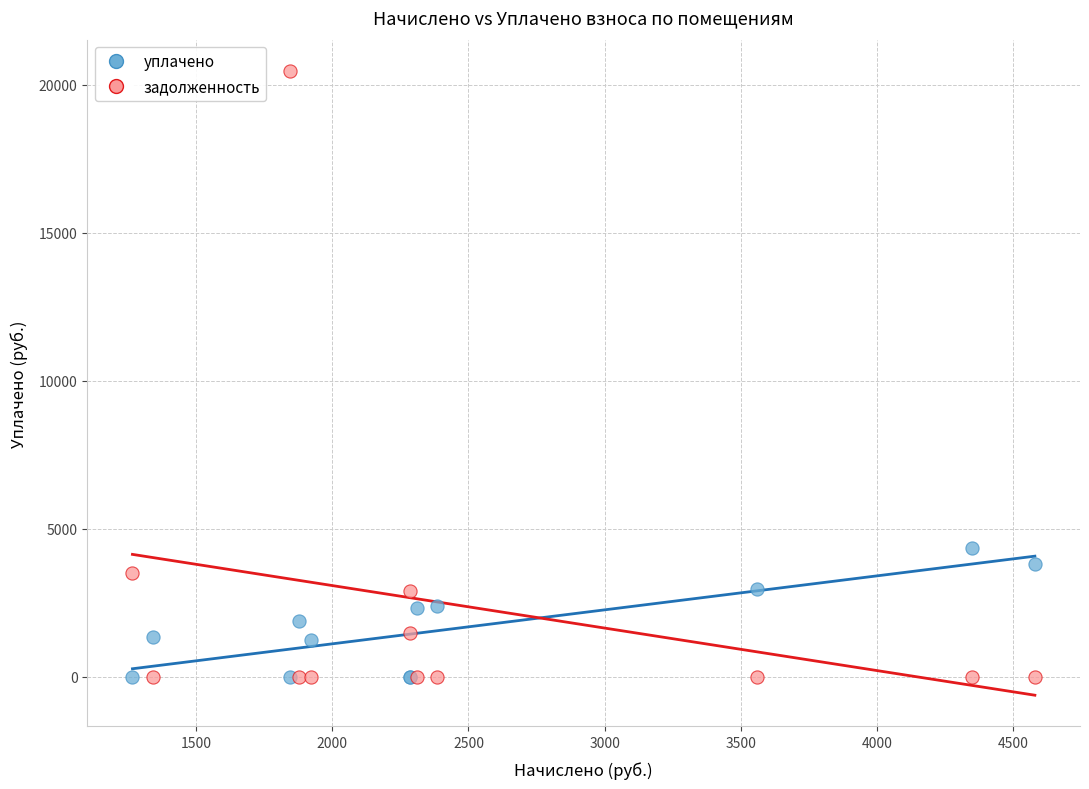

Which series contains the highest Y value?

задолженность